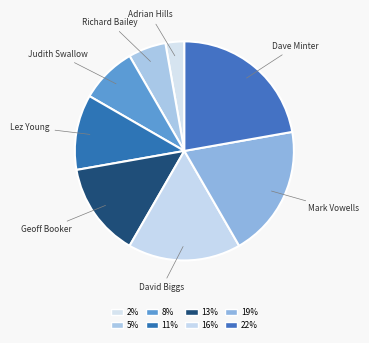

What is the ratio of the value at Lez Young to the value at Judith Swallow?

1.3